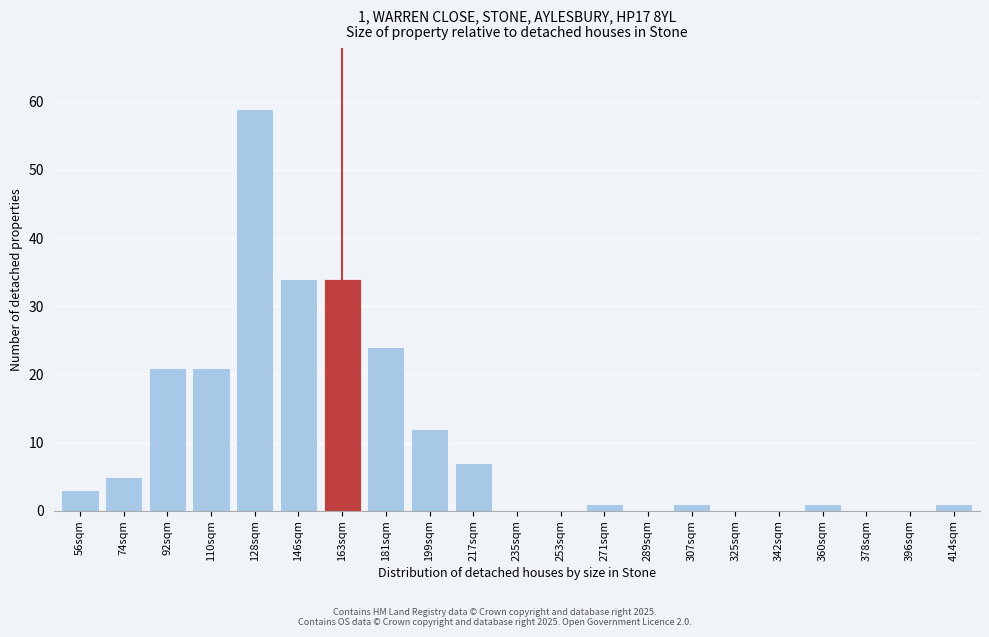

Reading left to right, transcribe all the data shown in this chart.

56sqm=3	74sqm=5	92sqm=21	110sqm=21	128sqm=59	146sqm=34	163sqm=34	181sqm=24	199sqm=12	217sqm=7	235sqm=0	253sqm=0	271sqm=1	289sqm=0	307sqm=1	325sqm=0	342sqm=0	360sqm=1	378sqm=0	396sqm=0	414sqm=1